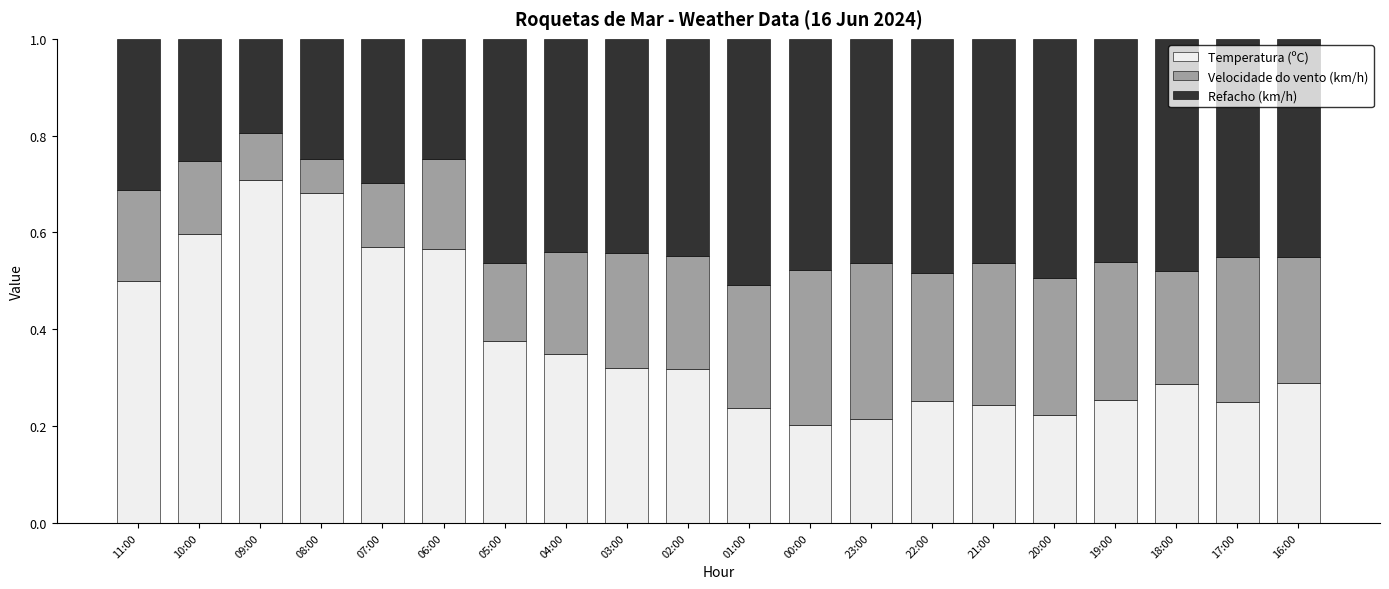

How many bars are there in total?

20